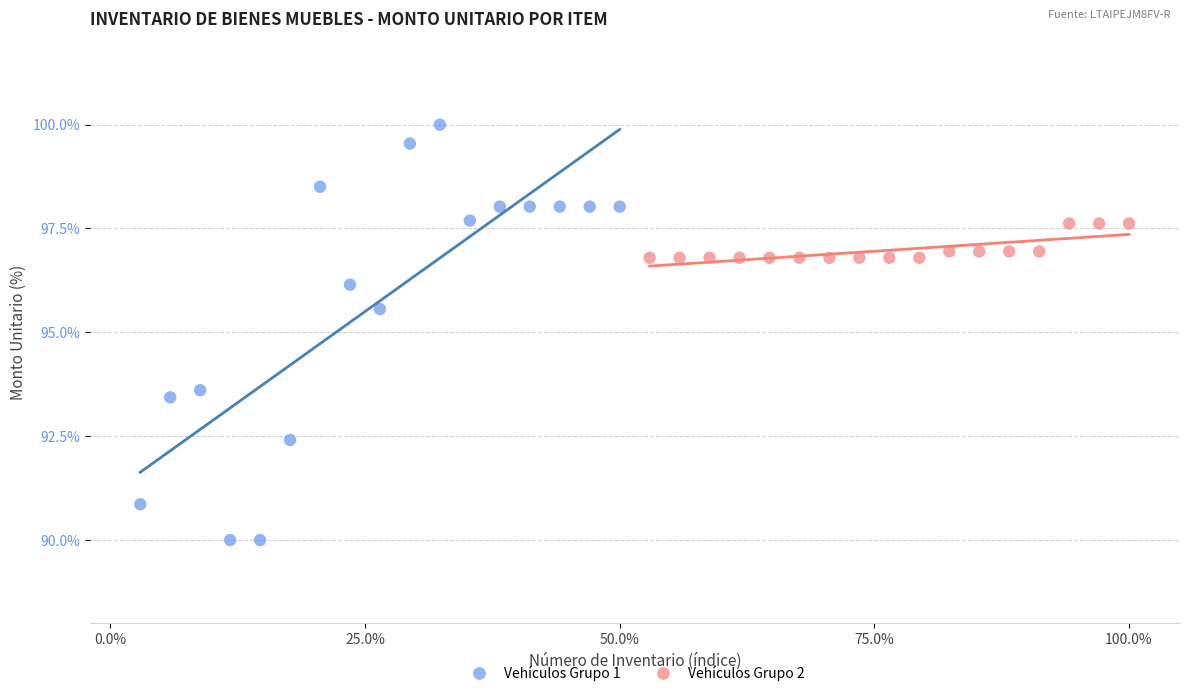

Which series has the largest Y range (max minus min)?

Vehículos Grupo 1